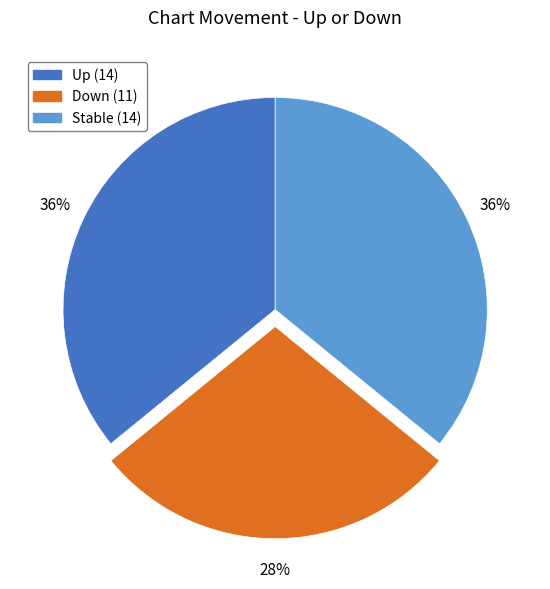

To the nearest percent, what is the average slice percentage?

33%